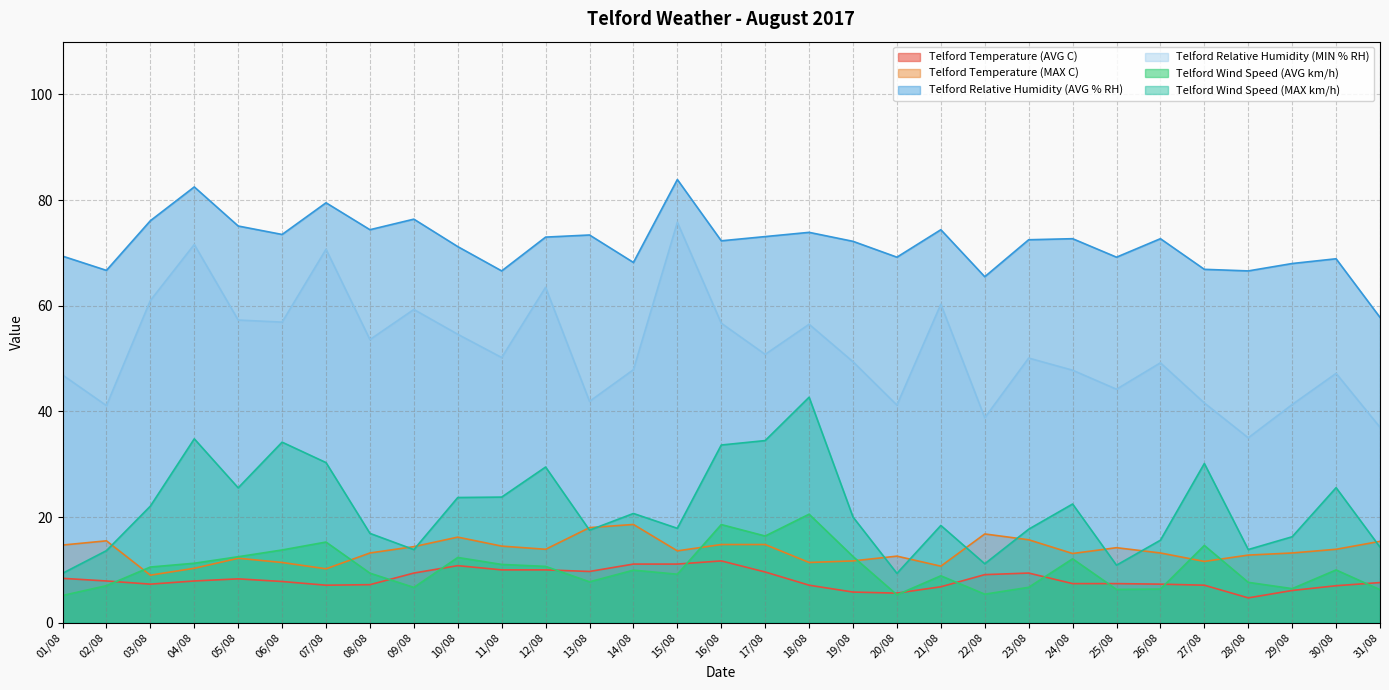

What is the difference between the second highest and minimum values in the Telford Relative Humidity (MIN % RH) series?

36.6